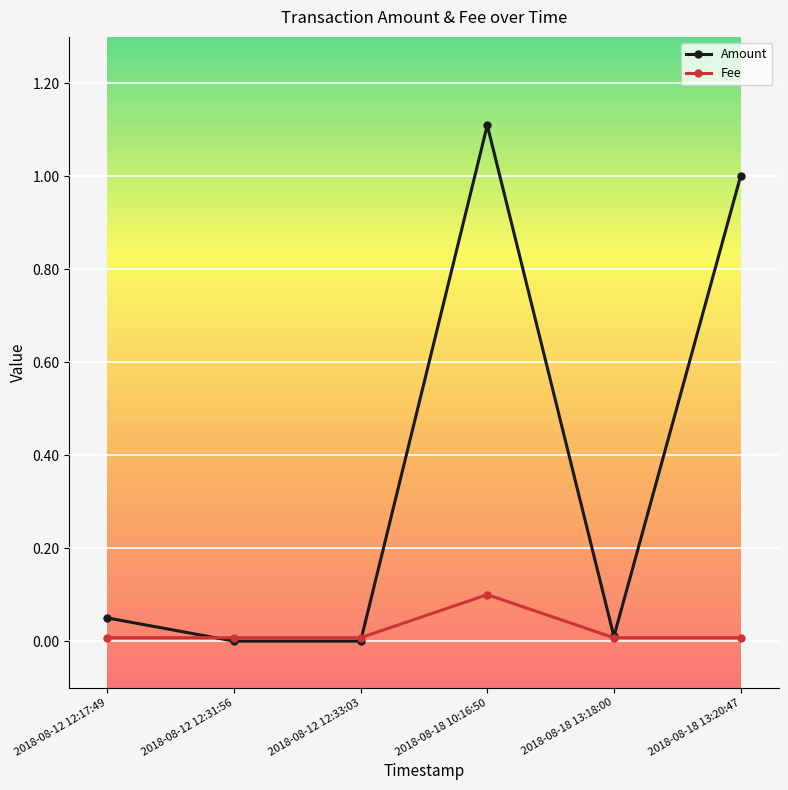

What is the label of the 4th point from the left?

2018-08-18 10:16:50